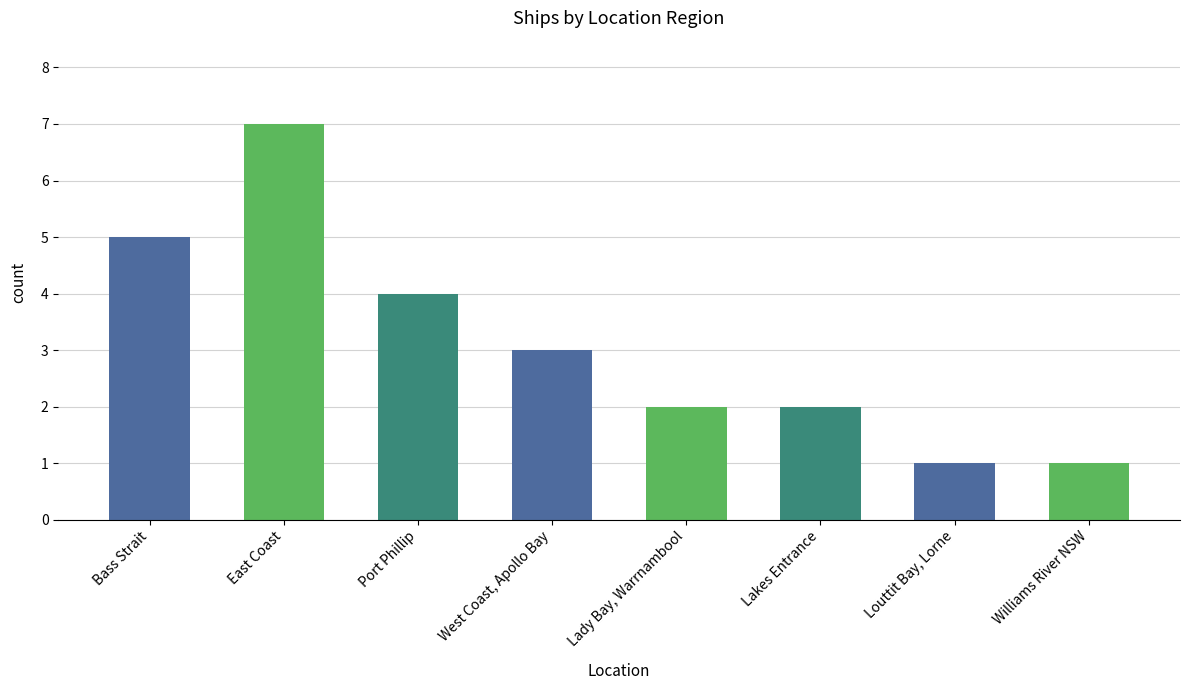

Reading left to right, list all the values displayed in this chart.

Bass Strait=5	East Coast=7	Port Phillip=4	West Coast, Apollo Bay=3	Lady Bay, Warrnambool=2	Lakes Entrance=2	Louttit Bay, Lorne=1	Williams River NSW=1